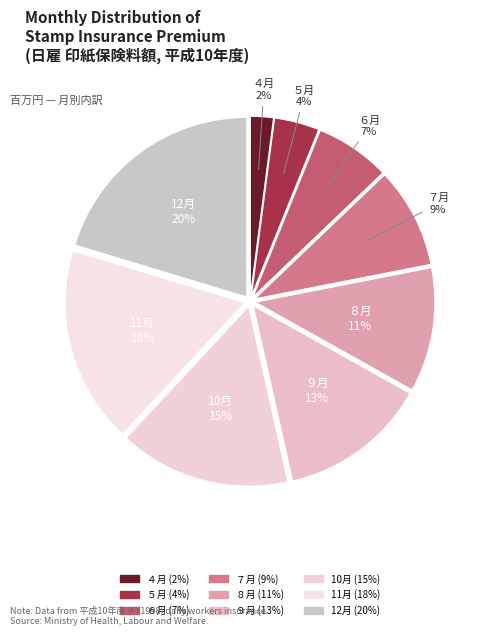

Which slice is the smallest?

４月